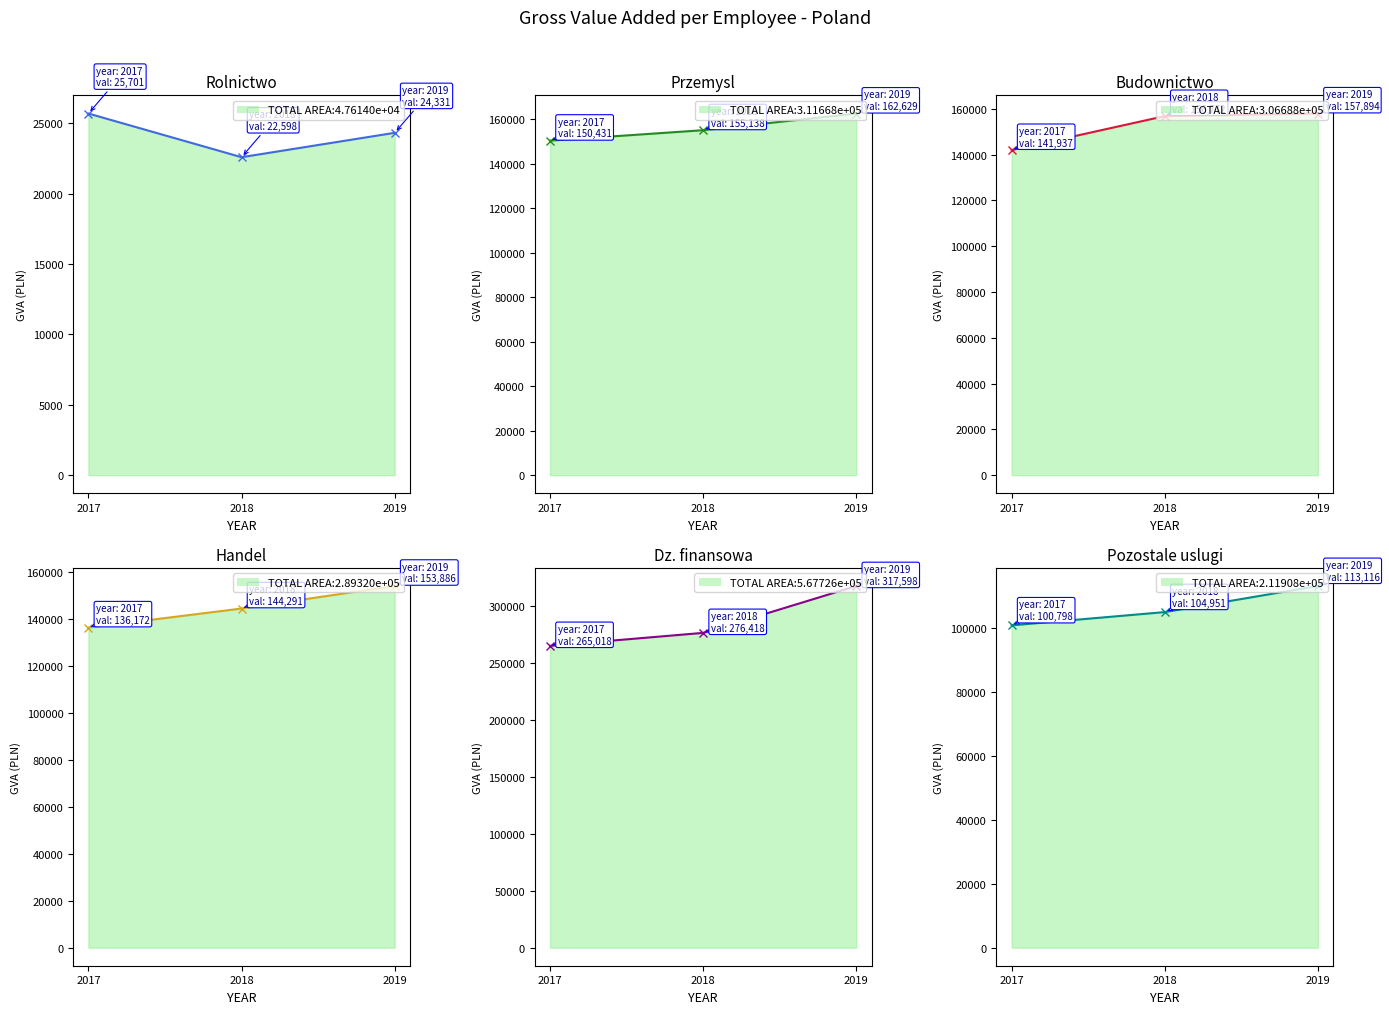

How many values in the Budownictwo series are below 156772?

1